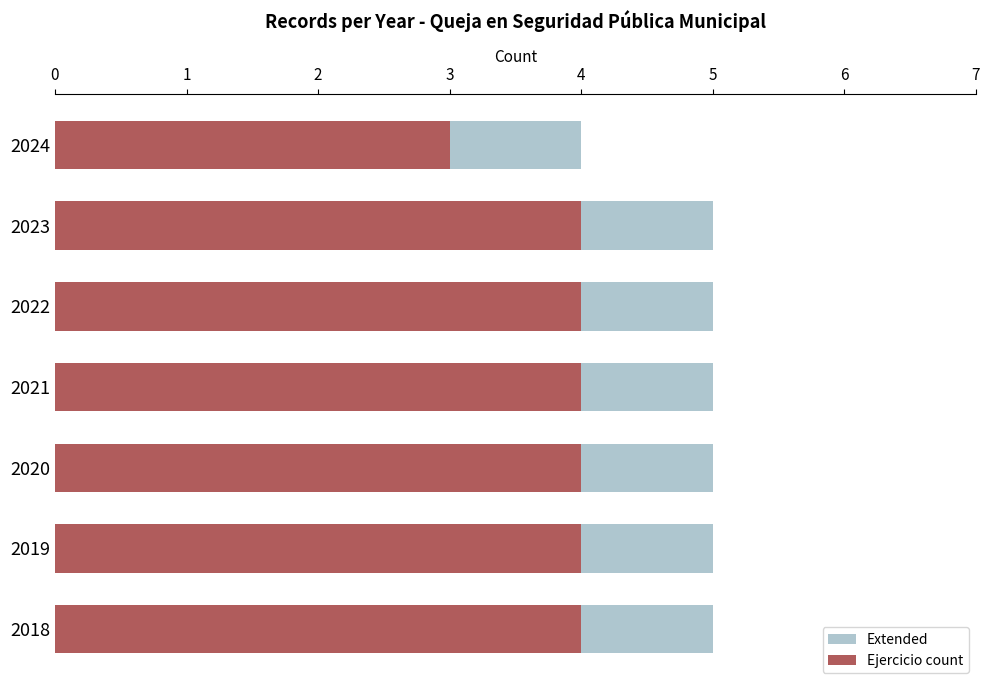

What is the value of the Ejercicio count bar at the 3rd from the left?

4